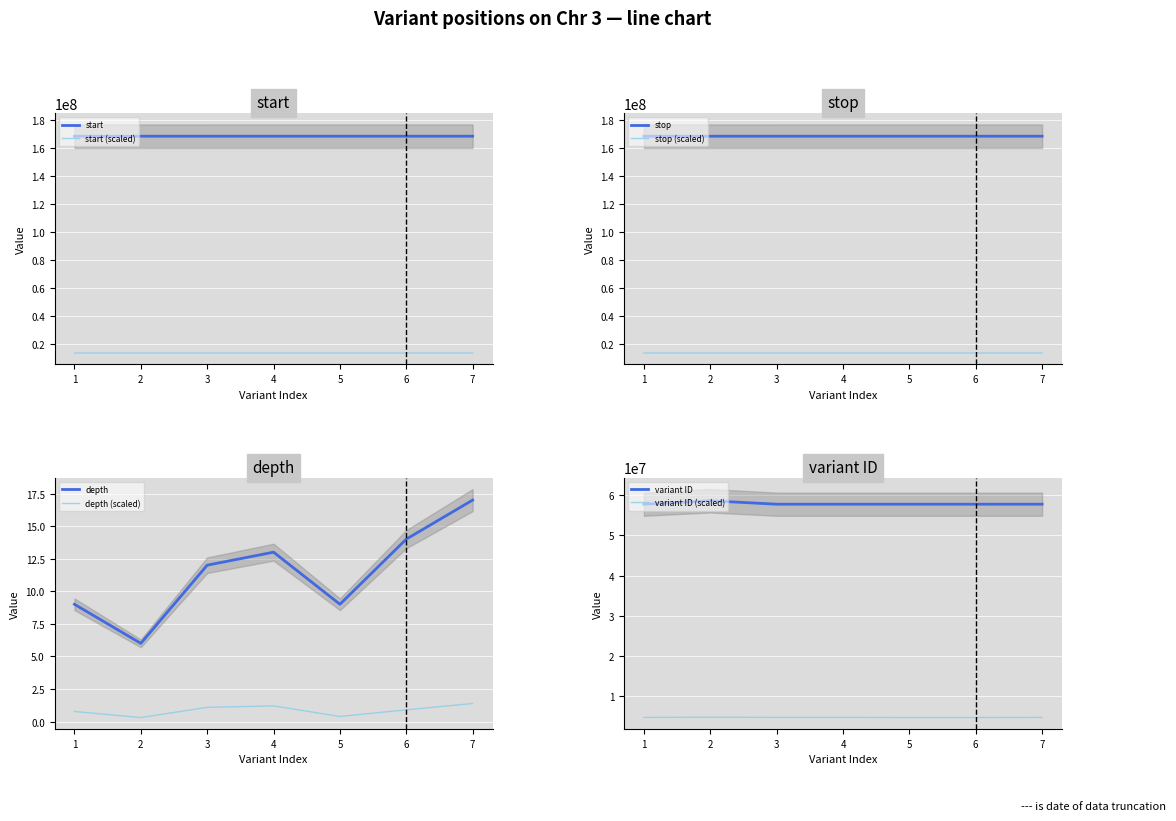

True or false: start and variant ID intersect in this chart.

False